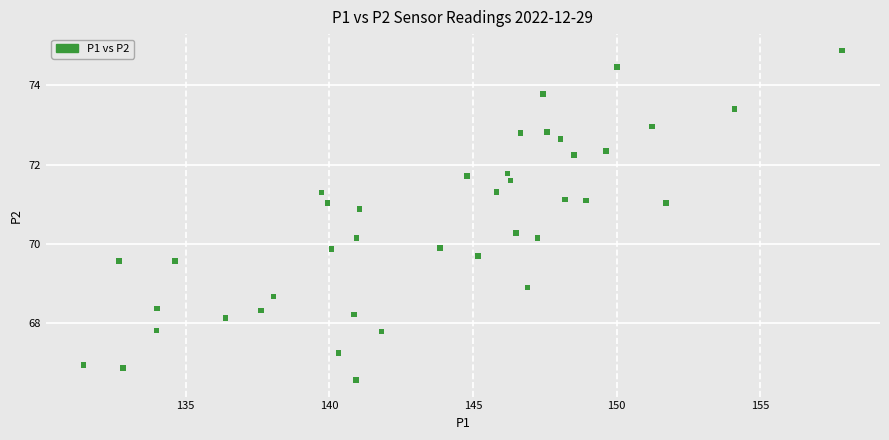

What is the range of Y values (max minus min)?

8.3